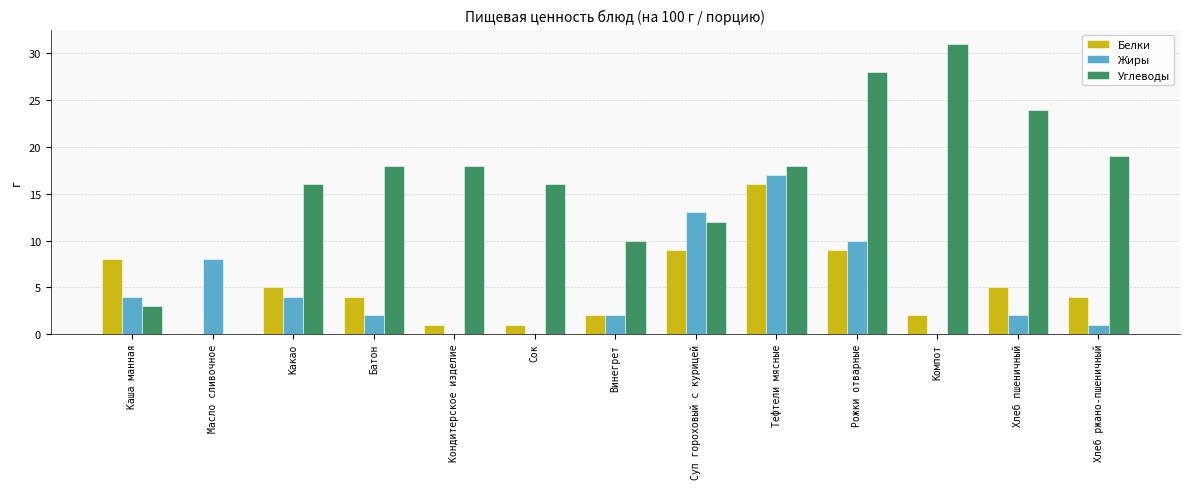

What is the greatest value displayed?

31